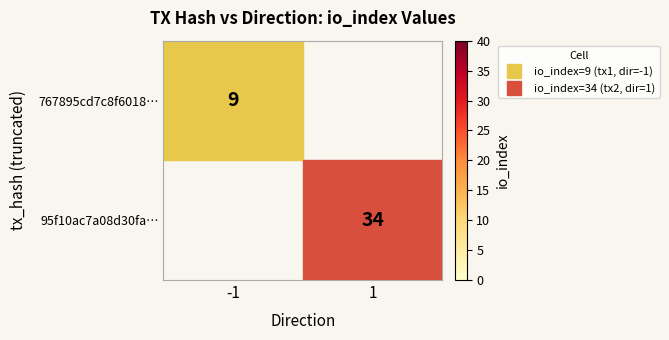

What is the smallest value displayed?

9.0